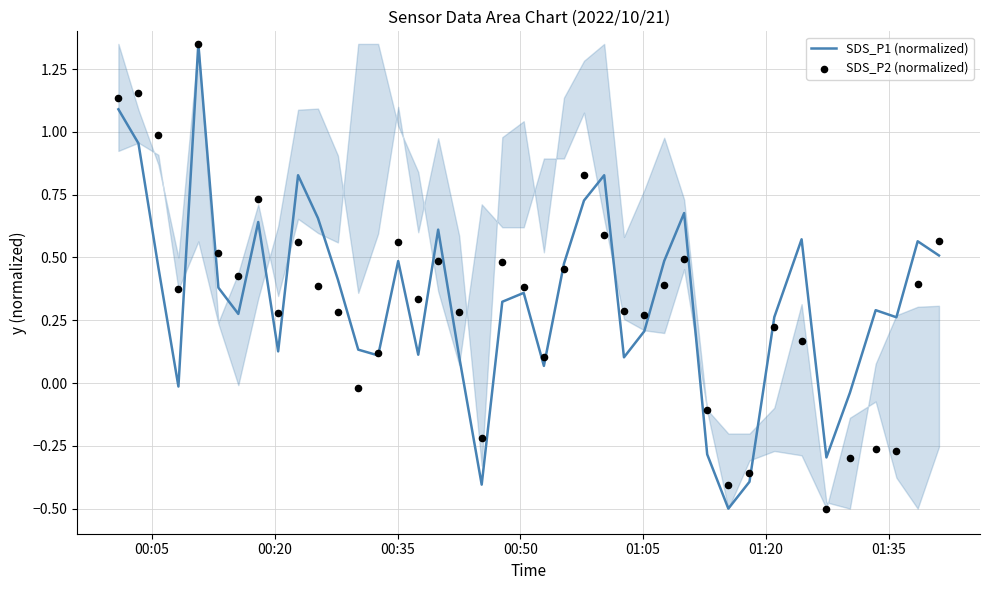

Which series has the largest total across all categories?

SDS_P1 (normalized)